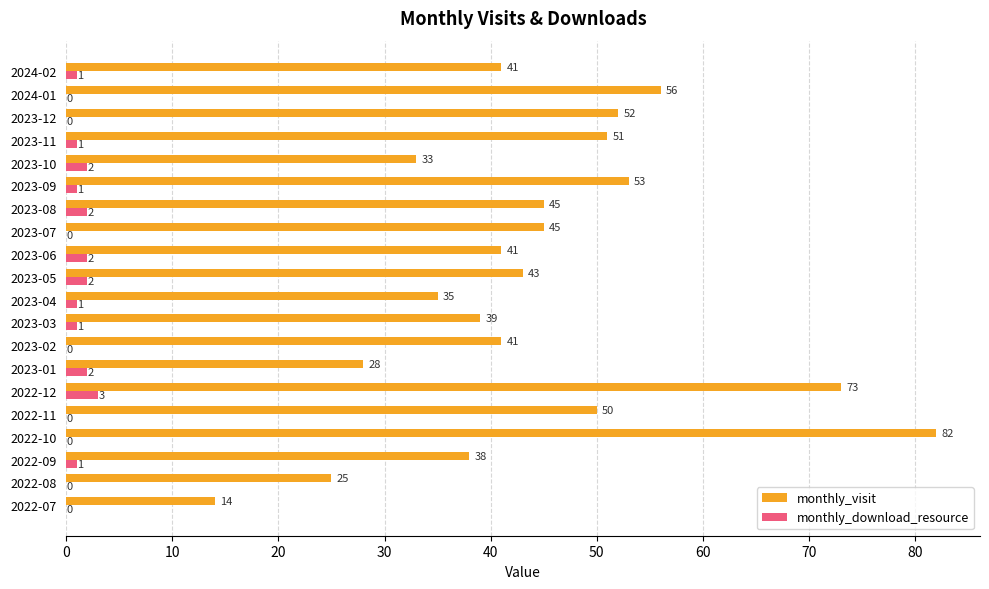

Which series has the largest total across all categories?

monthly_visit